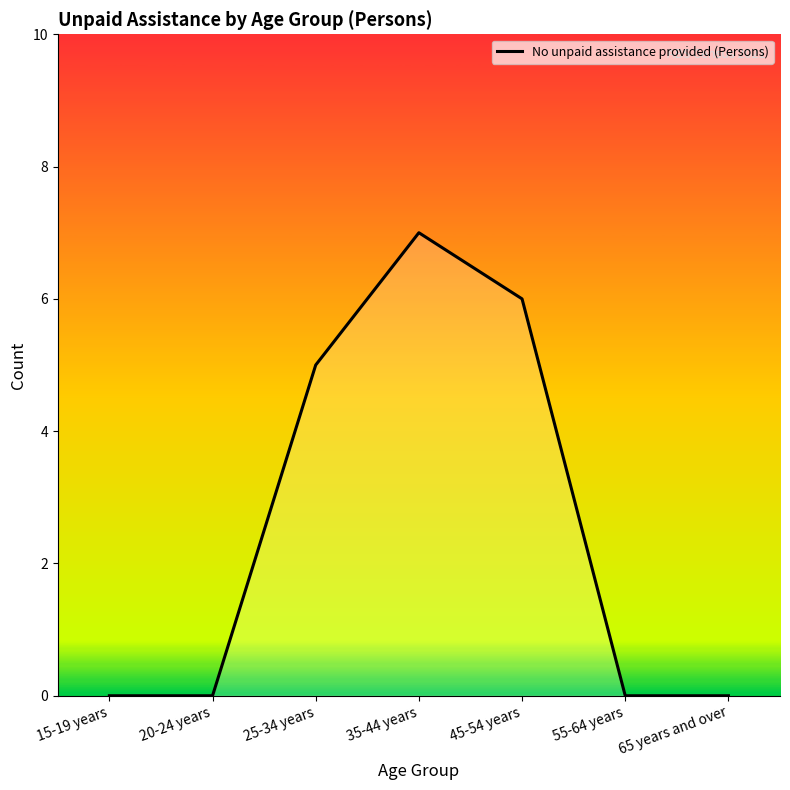

Count the number of data series in this chart.

1